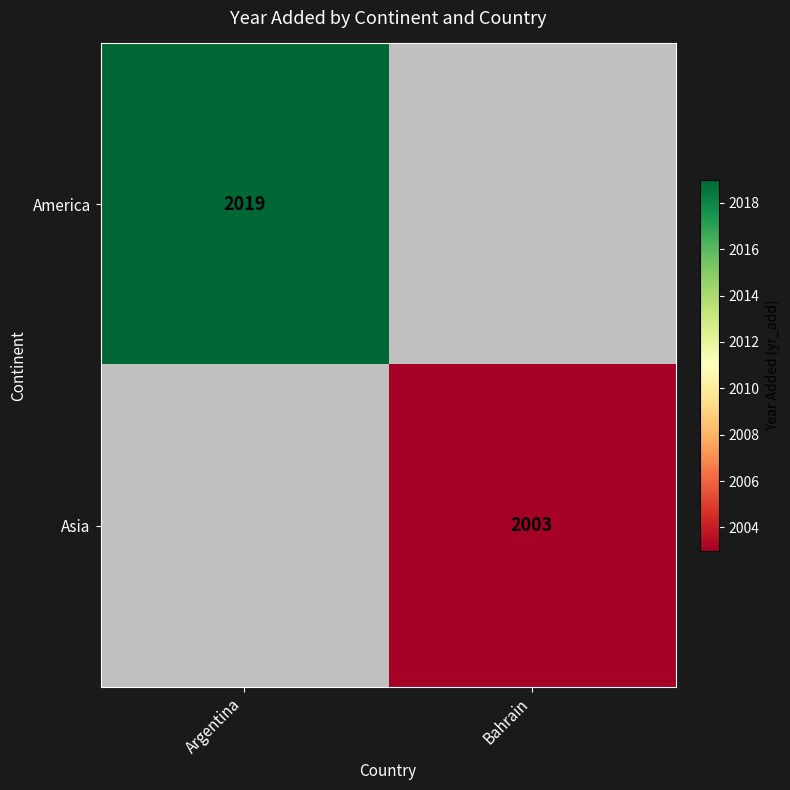

How many data points does each series have?

2